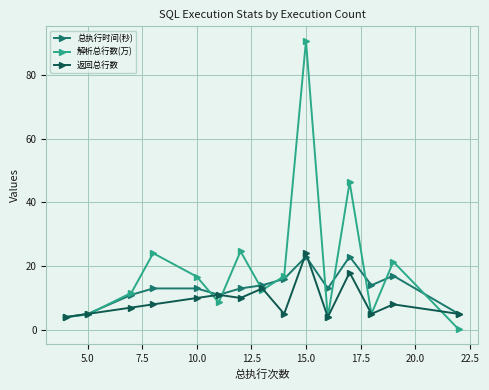

Which series has the largest range (max minus min)?

解析总行数(万)